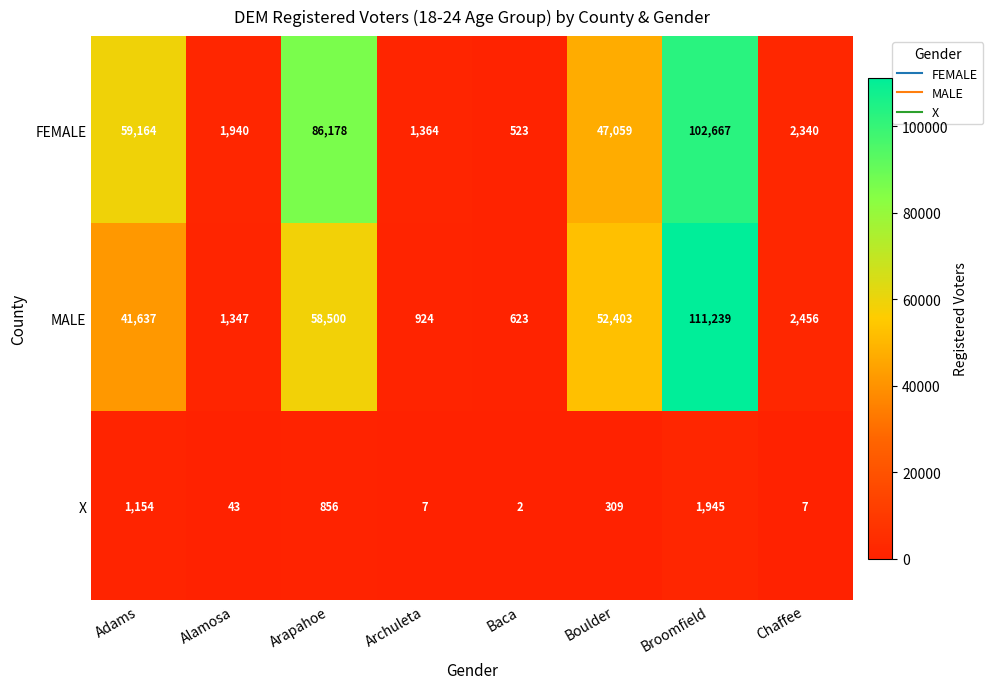

The X series shows 555 at Arapahoe. True or false?

False